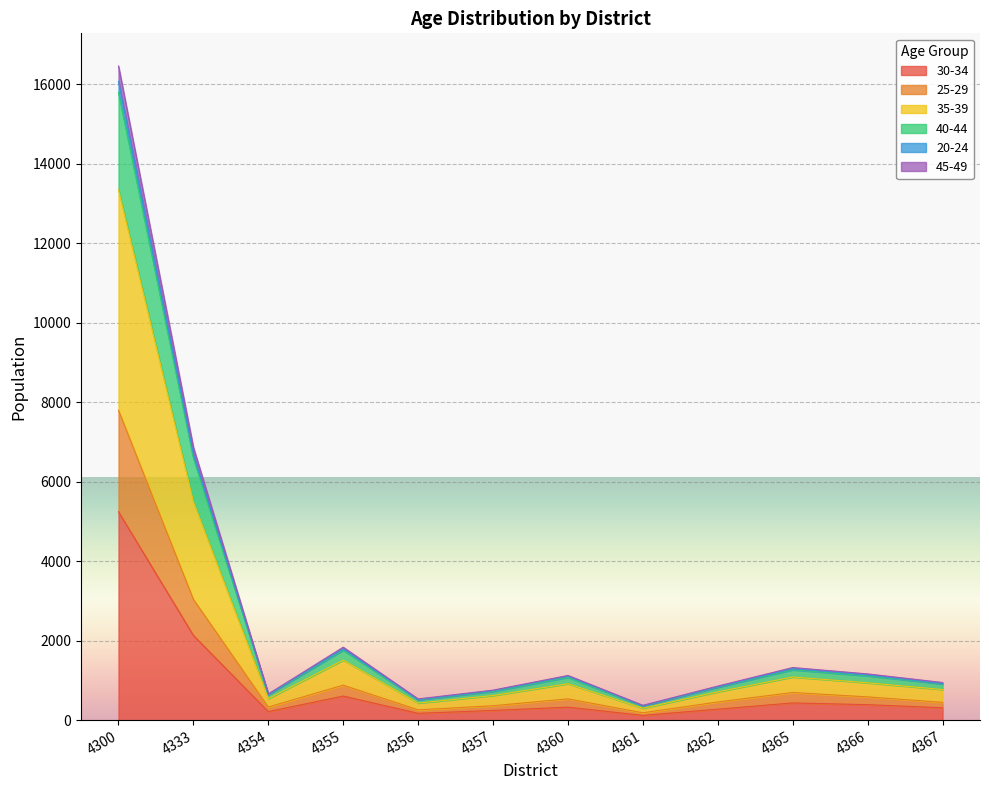

At which category does 40-44 reach its first local peak?

4355